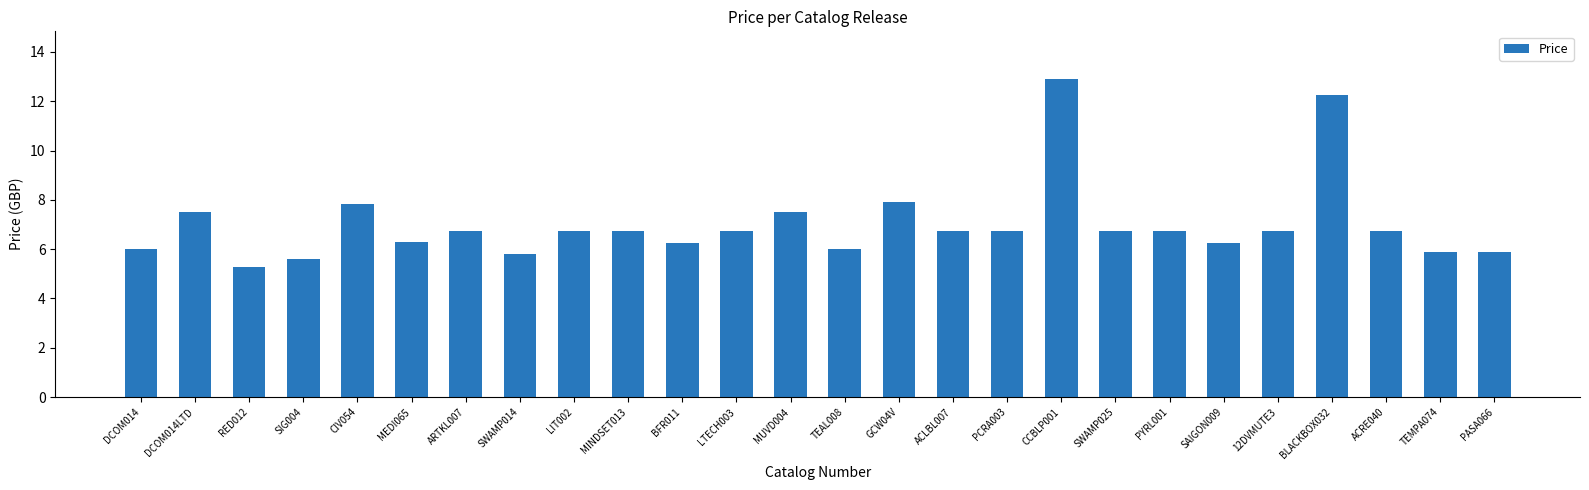

True or false: the data shows 6.2 at BFR011.

True